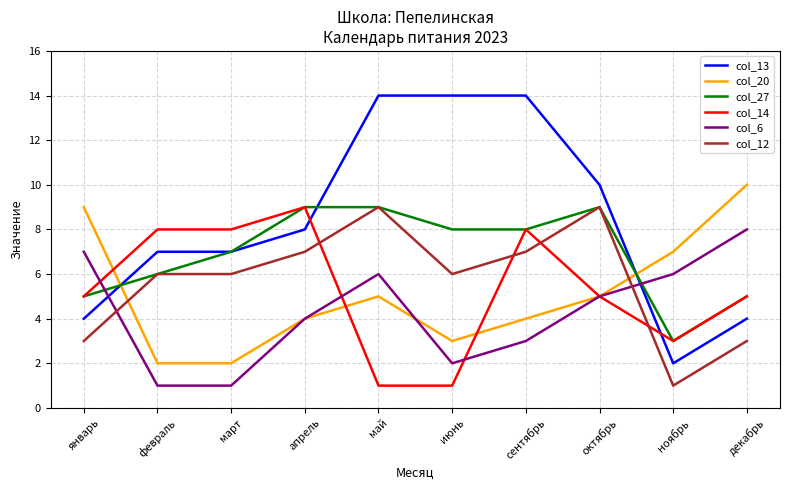

What is the maximum value for col_27?

9